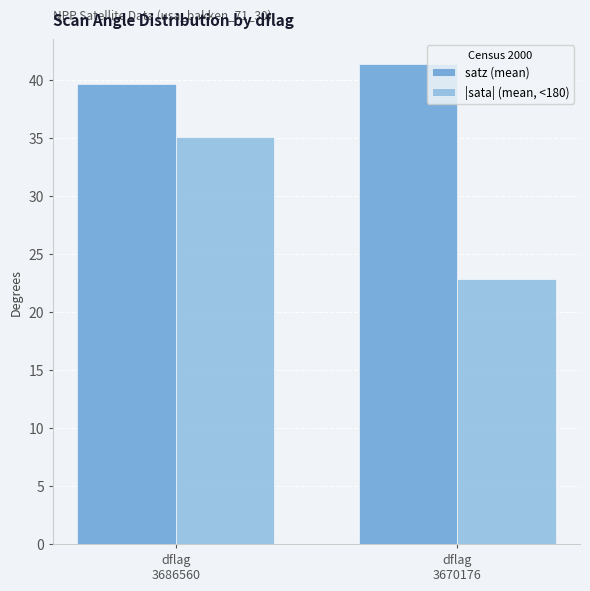

What is the spread (max minus min) of values at dflag
3686560?

4.5